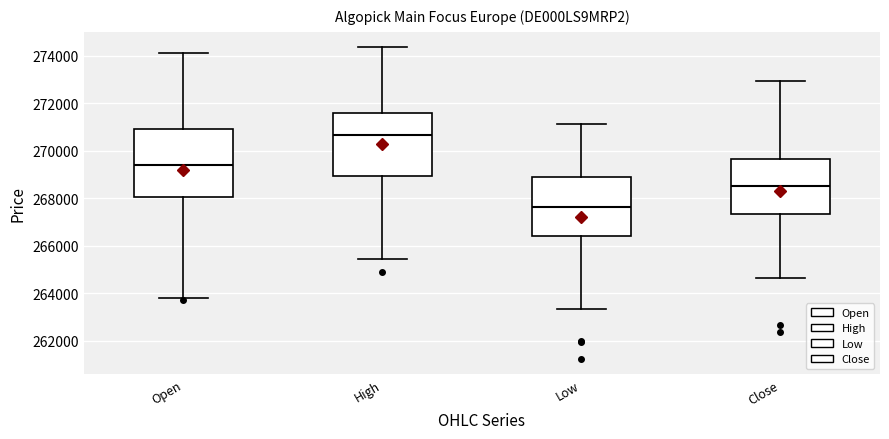

Where does the upper whisker of the box for High end on the y-axis? The values are not printed on the chart, so give them approximately, as read against the axis.

274400